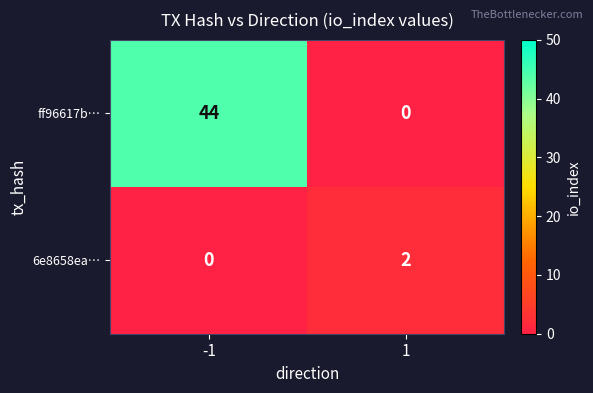

List the series in order of their overall mean, lowest first.

6e8658ea…, ff96617b…